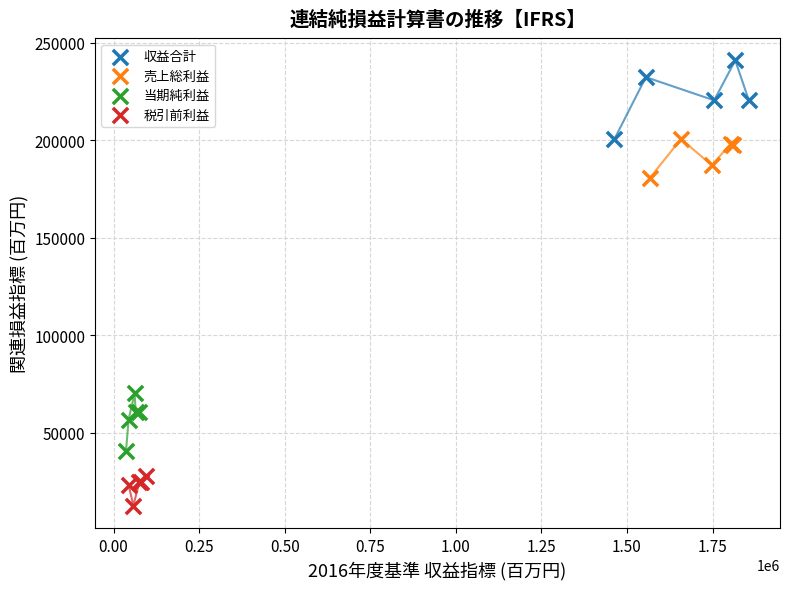

Which series has the largest Y range (max minus min)?

収益合計